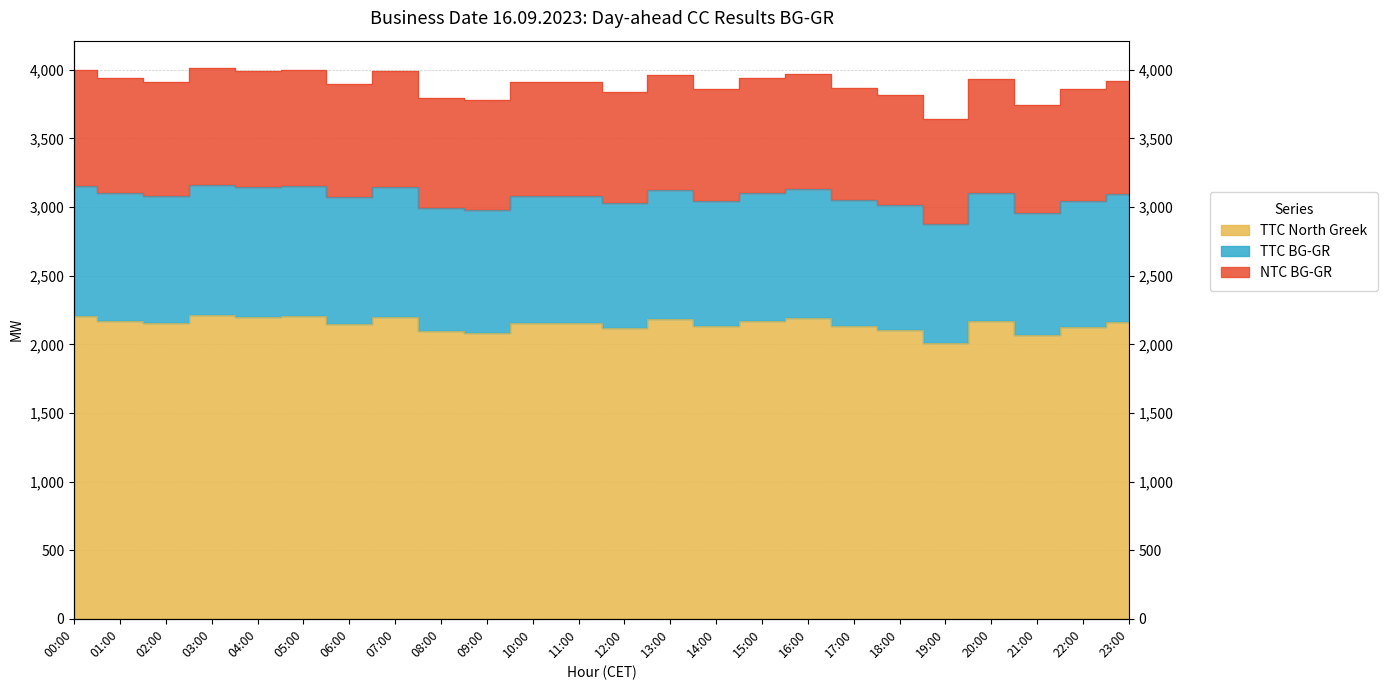

Where is the first local minimum for NTC BG-GR?

02:00